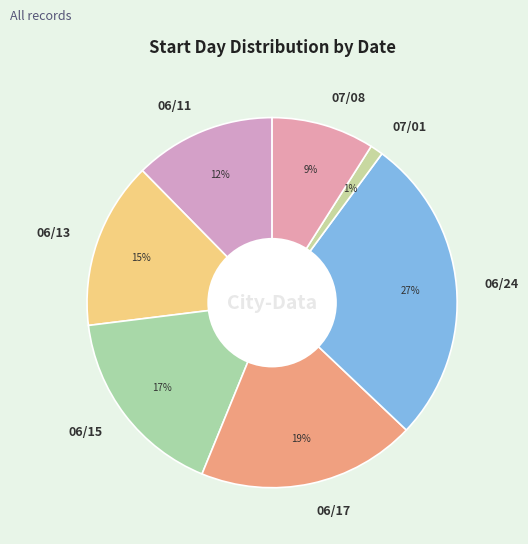

The 06/11 slice represents 5% of the pie. True or false?

False